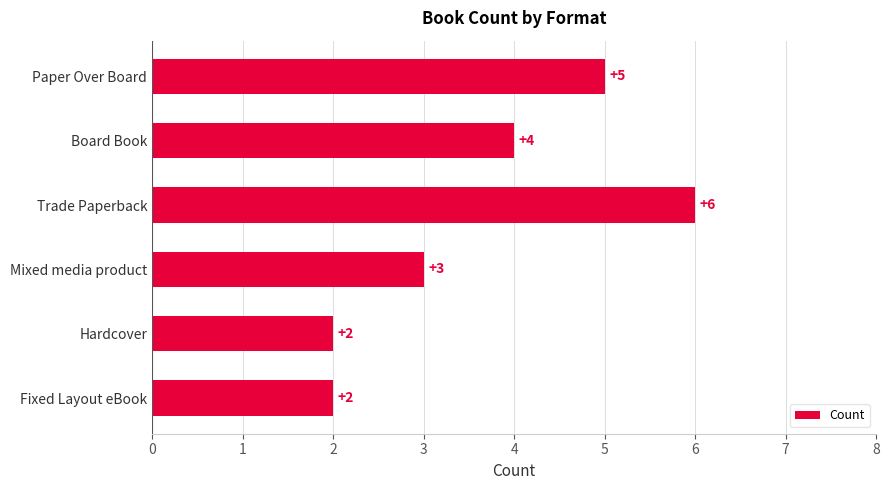

Reading bottom to top, transcribe all the data shown in this chart.

2	2	3	6	4	5